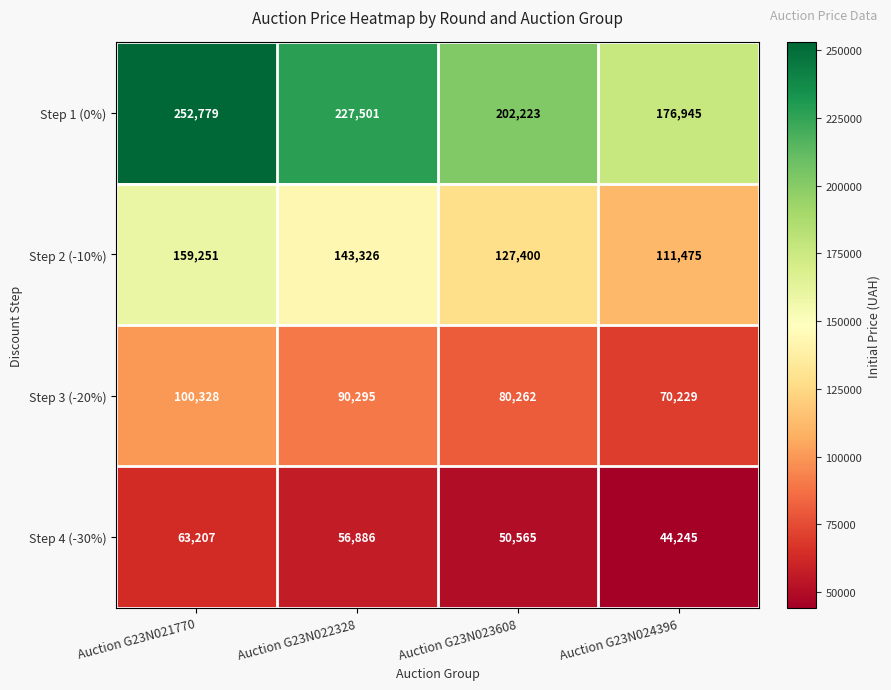

The value of Step 3 (-20%) at Auction G23N022328 is 28262. True or false?

False